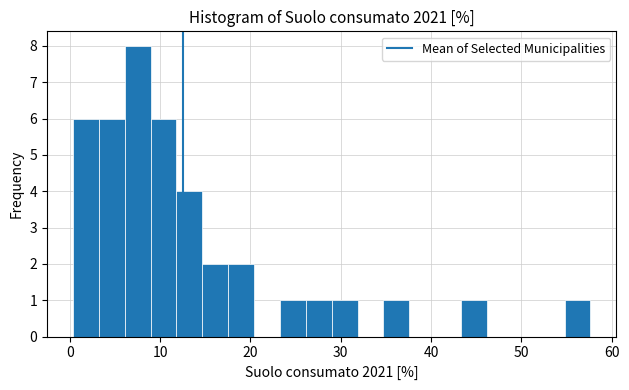

Read against the x-axis, roughly where is the centre of the tallest bar?

8